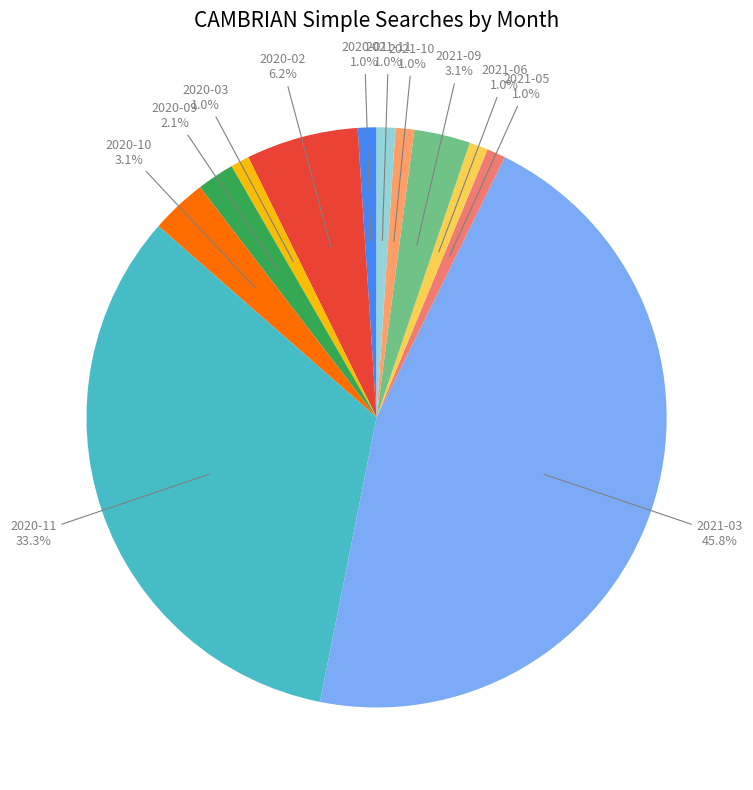

Count the number of slices in the pie.

12